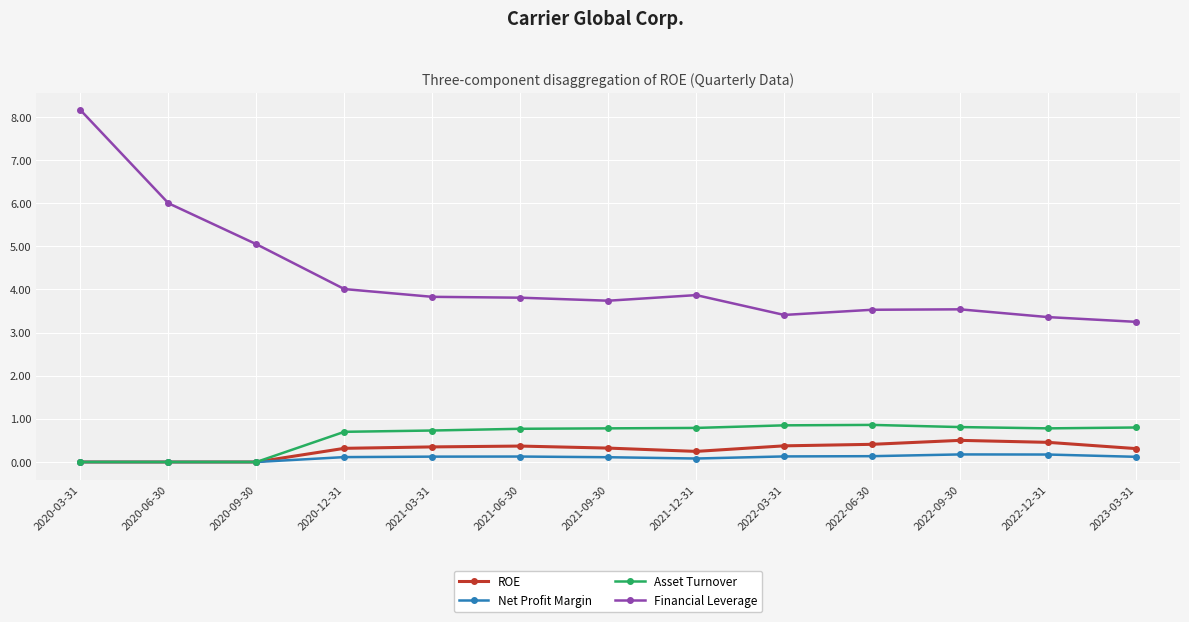

What is the value of the Net Profit Margin point at the 12th from the left?

0.2